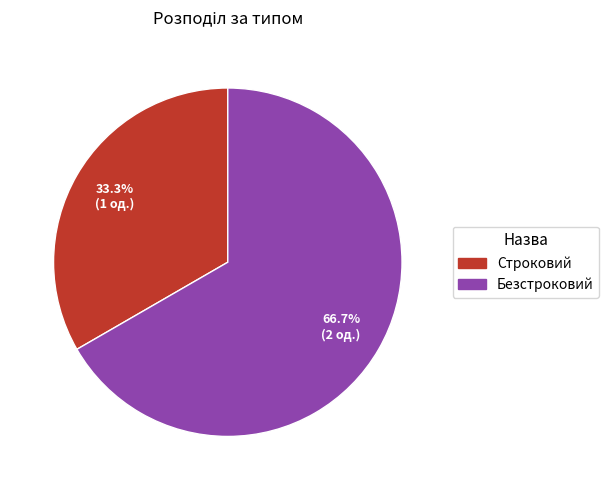

What percentage is the Строковий slice, to the nearest percent?

33%